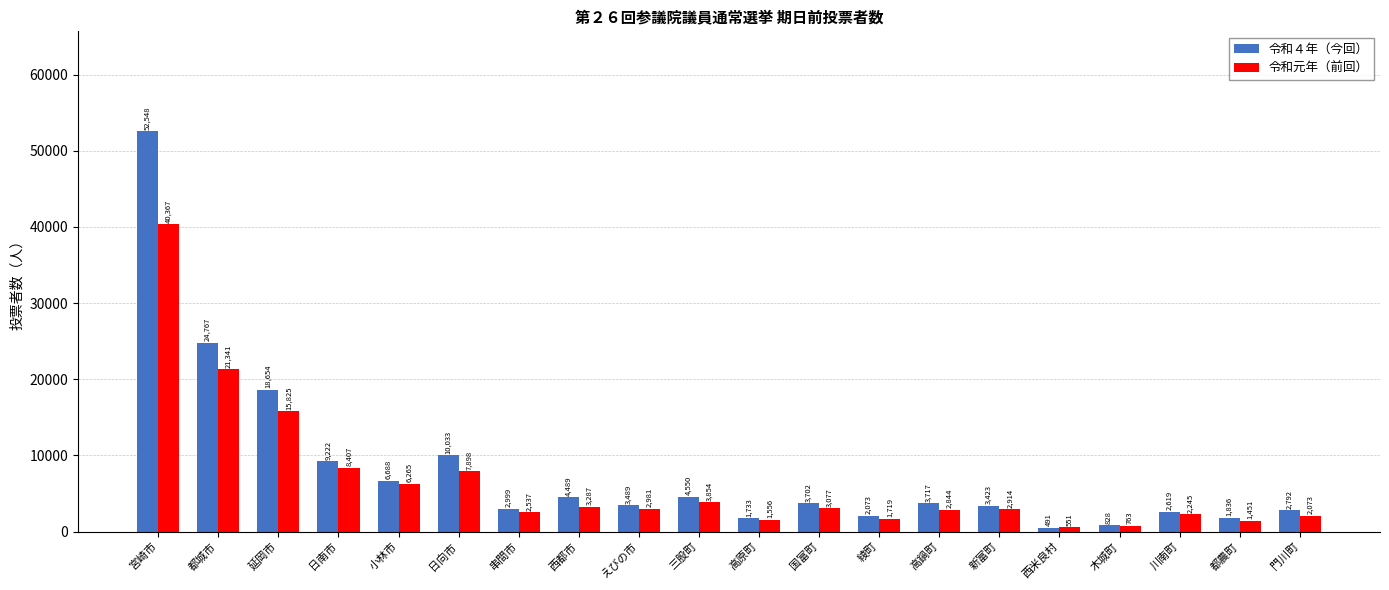

What is the maximum value for 令和元年（前回）?

40367